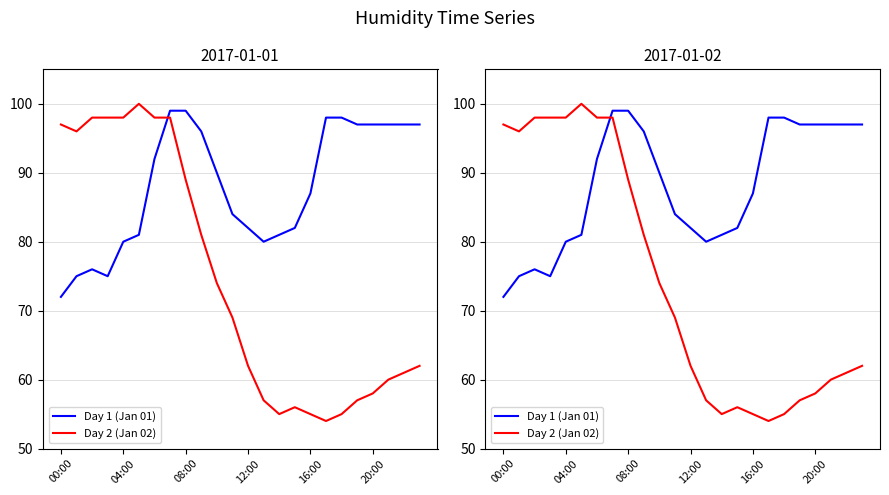

How many categories are shown in the chart?

24